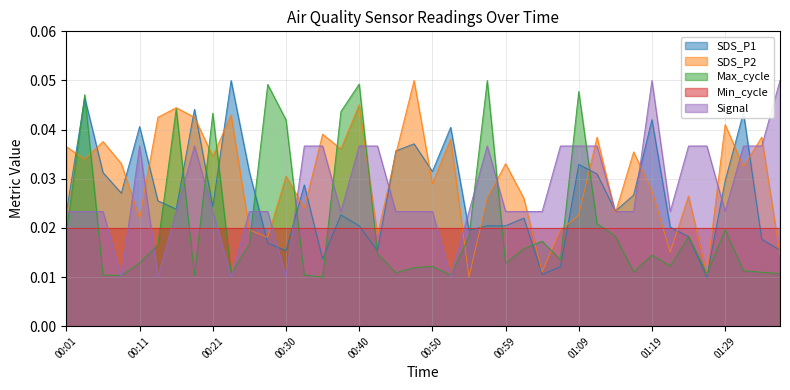

Is the value of SDS_P1 at 00:50 greater than the value of Signal at 00:25?

Yes